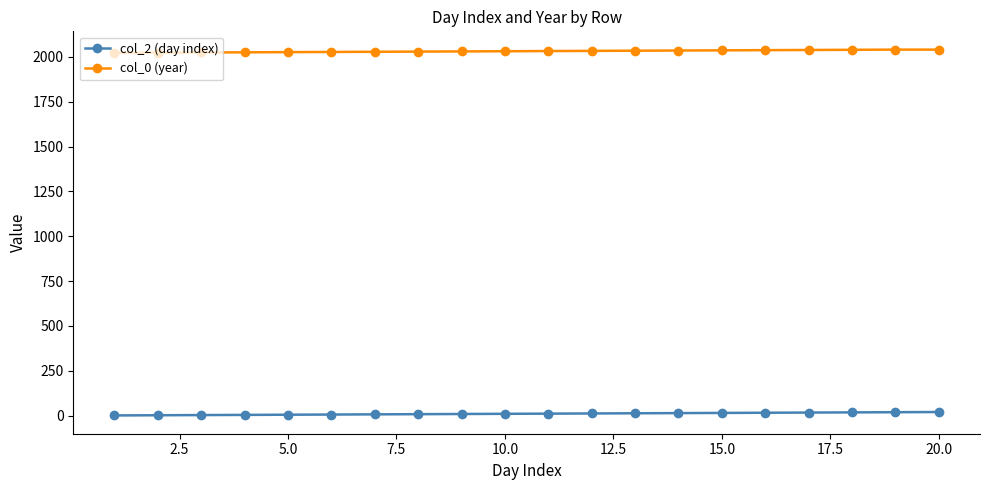

How many data points in col_2 (day index) are less than 11?

10